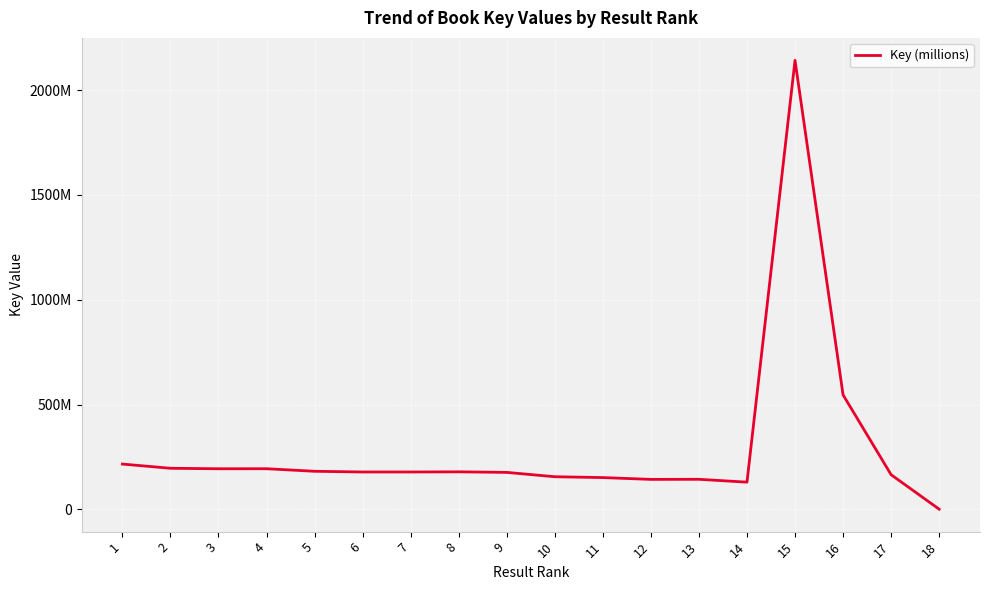

What is the value of the 2nd point from the left?

196354667